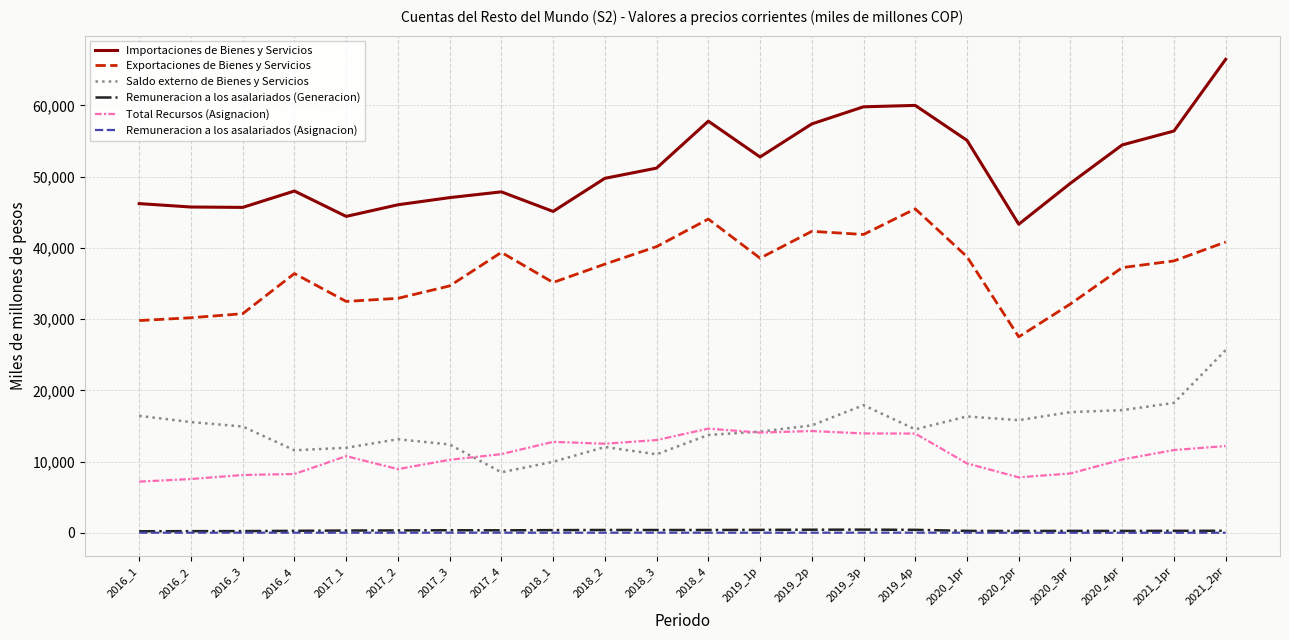

True or false: Importaciones de Bienes y Servicios and Total Recursos (Asignacion) cross at least once.

False